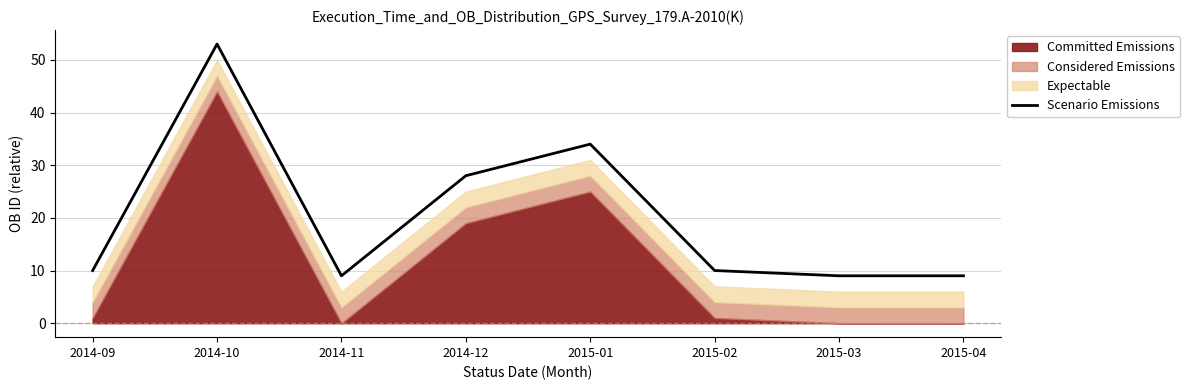

What position from the right is 2014-10?

7